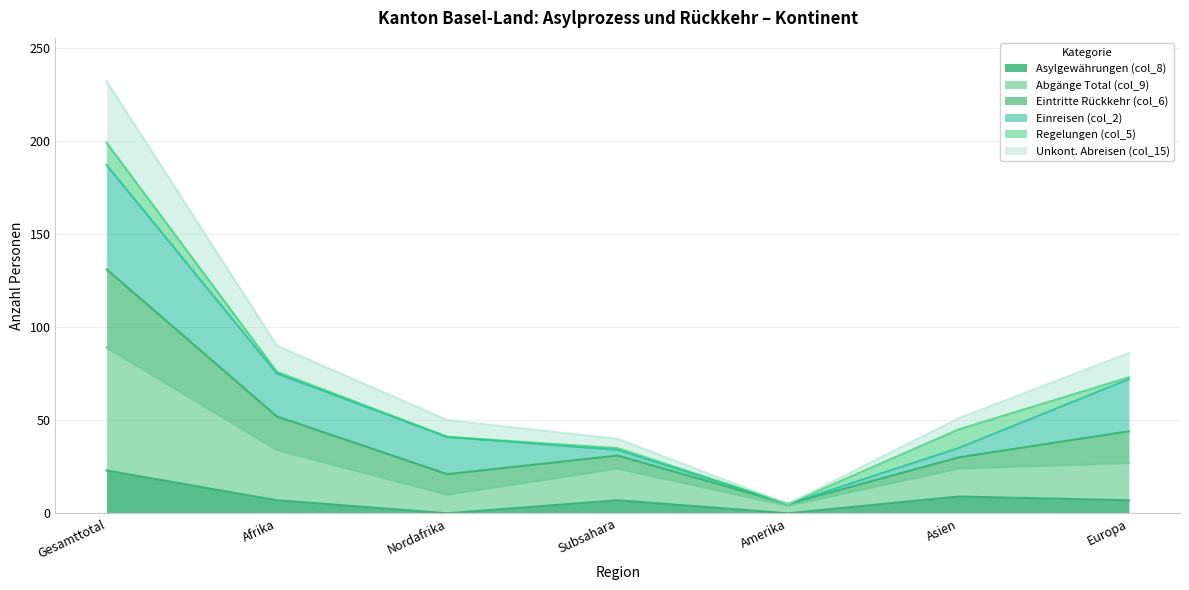

The value of Asylgewährungen (col_8) at Gesamttotal is 9. True or false?

False